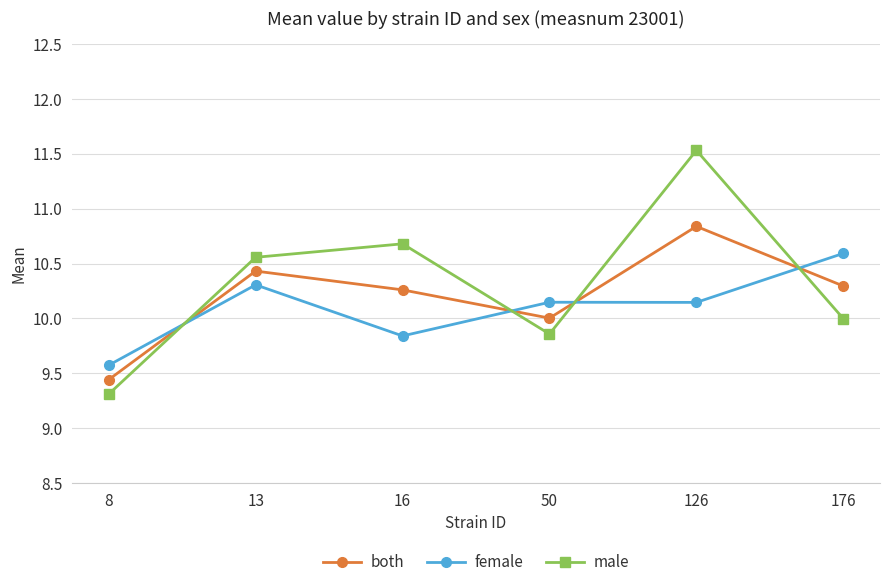

True or false: both has a value of 10.8 at 126.

True